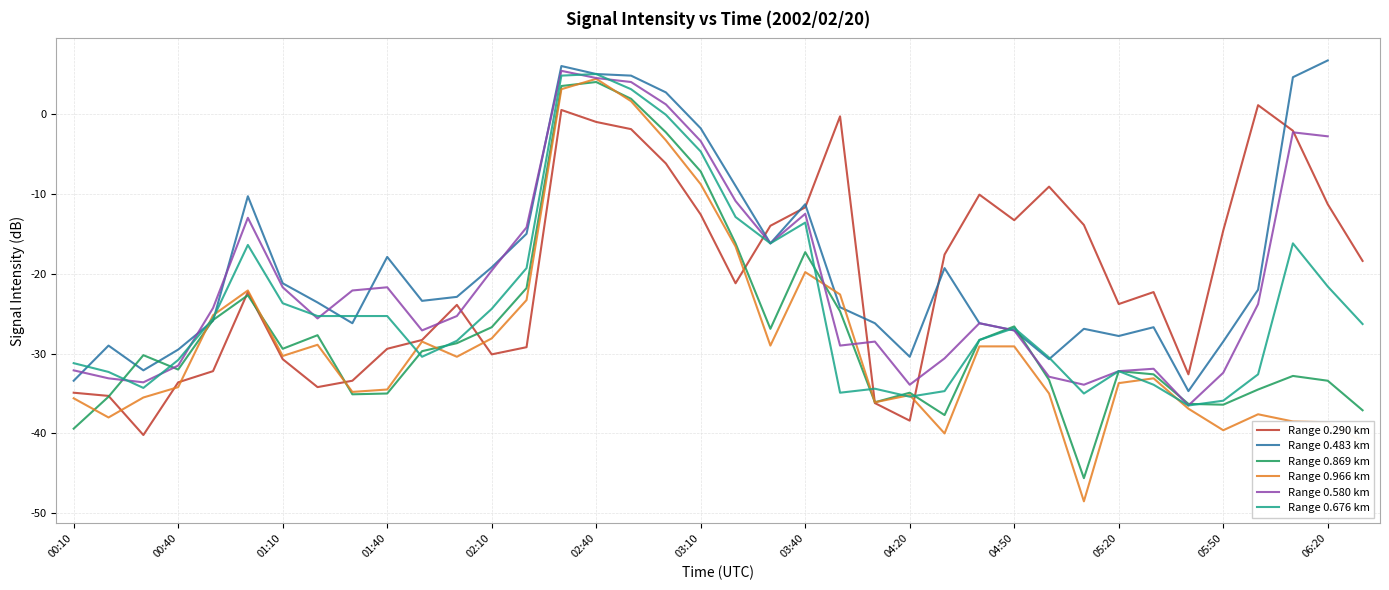

What is the difference between the maximum and minimum values in the Range 0.483 km series?

41.4